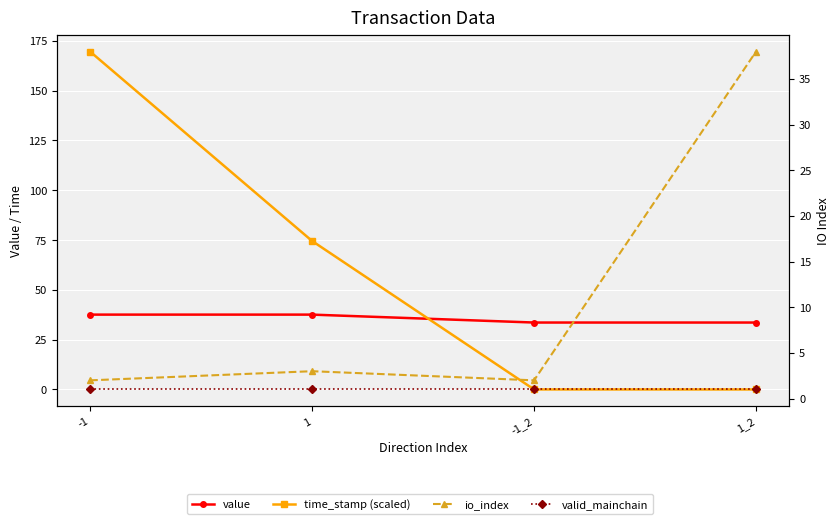

What is the difference between the highest and lowest values at 1_2?

38.0